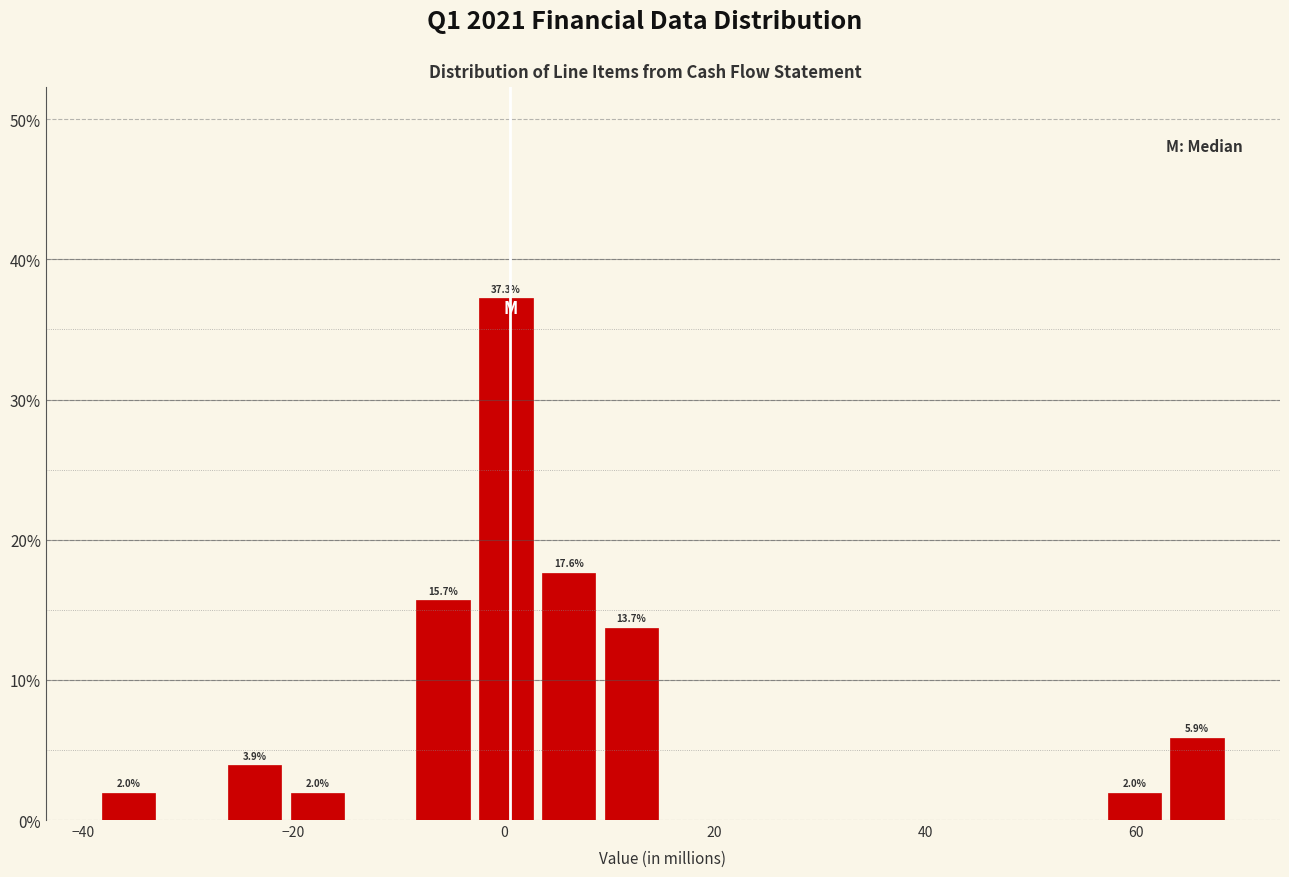

Read against the x-axis, roughly where is the centre of the tallest bar?

0